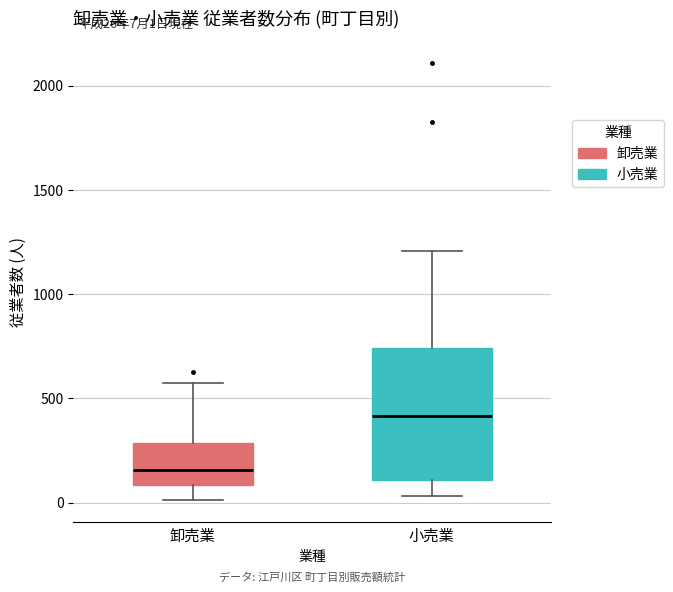

Which box's median line is the lowest?

卸売業